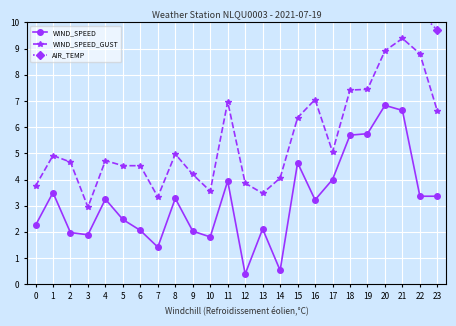

How many lines are shown in the chart?

3